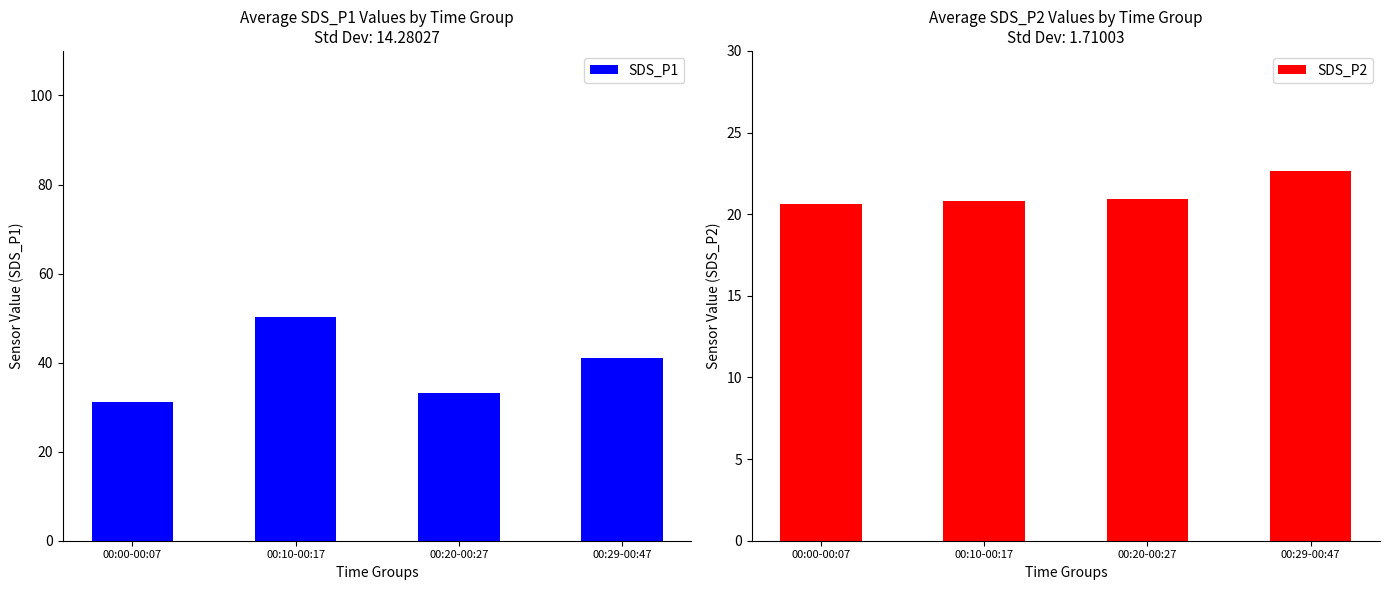

Reading left to right, what are all the values shown in this chart?

SDS_P1: 00:00-00:07=31.0	00:10-00:17=50.2	00:20-00:27=33.2	00:29-00:47=41.1
SDS_P2: 00:00-00:07=20.6	00:10-00:17=20.8	00:20-00:27=20.9	00:29-00:47=22.7